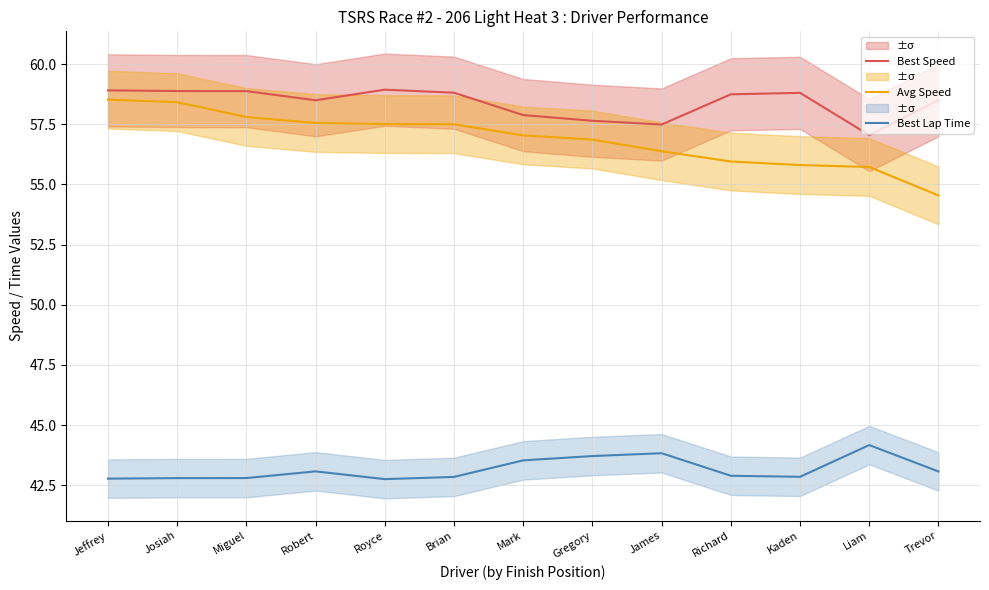

What is the difference between the maximum and minimum values in the Best Lap Time series?

1.4